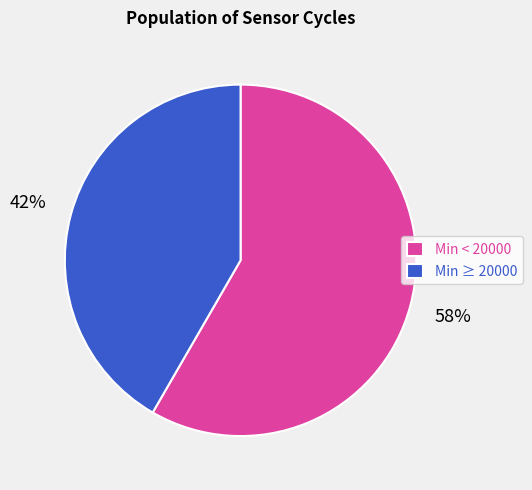

To the nearest percent, what is the combined percentage of Min < 20000 and Min ≥ 20000?

100%